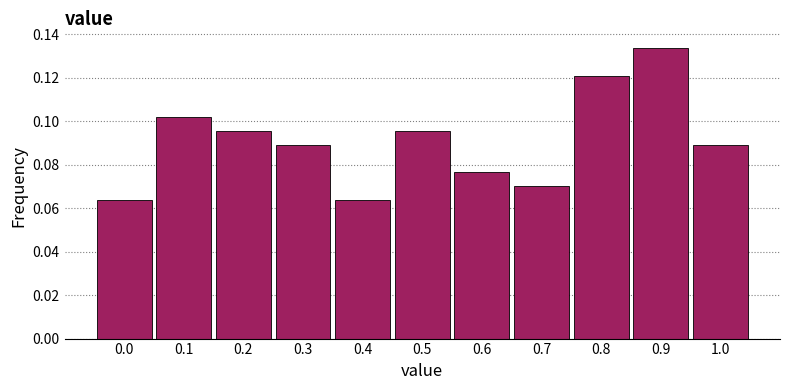

How tall is the bar that spans 0.65 to 0.75 on the x-axis? The values are not printed on the chart, so give them approximately, as read against the axis.

0.070